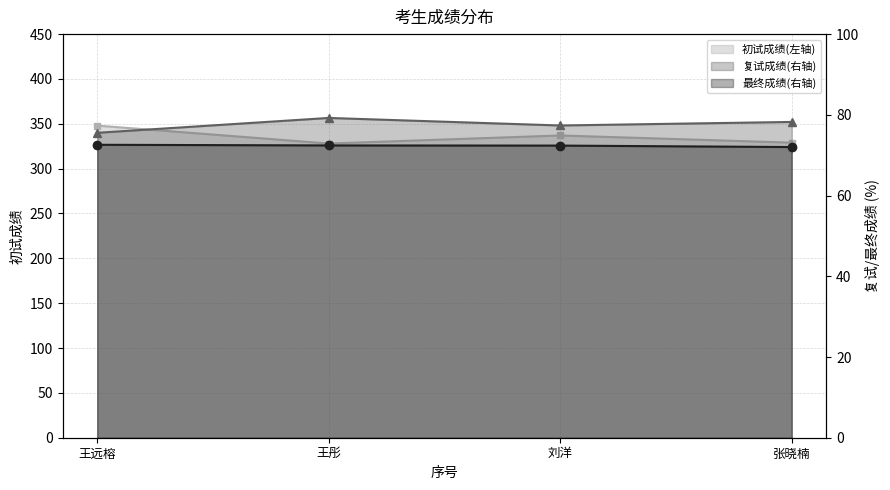

List the labels in order of 初试成绩 value, smallest first.

王彤, 张晓楠, 刘洋, 王远榕